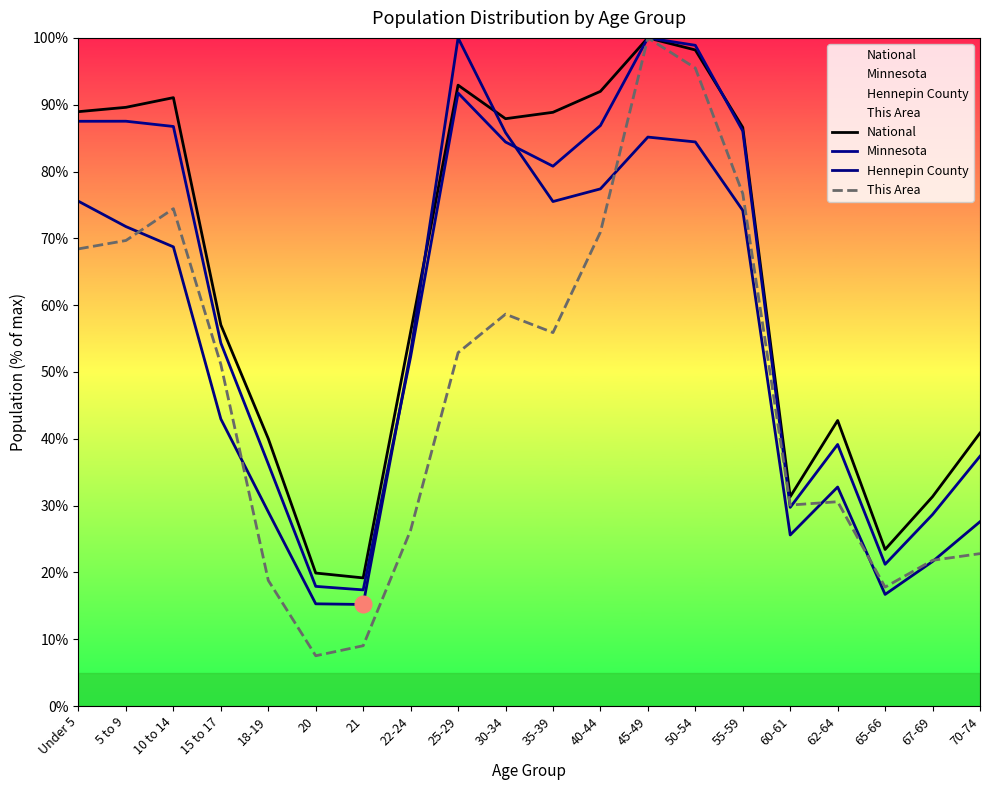

How many times do National and Hennepin County cross each other?

2